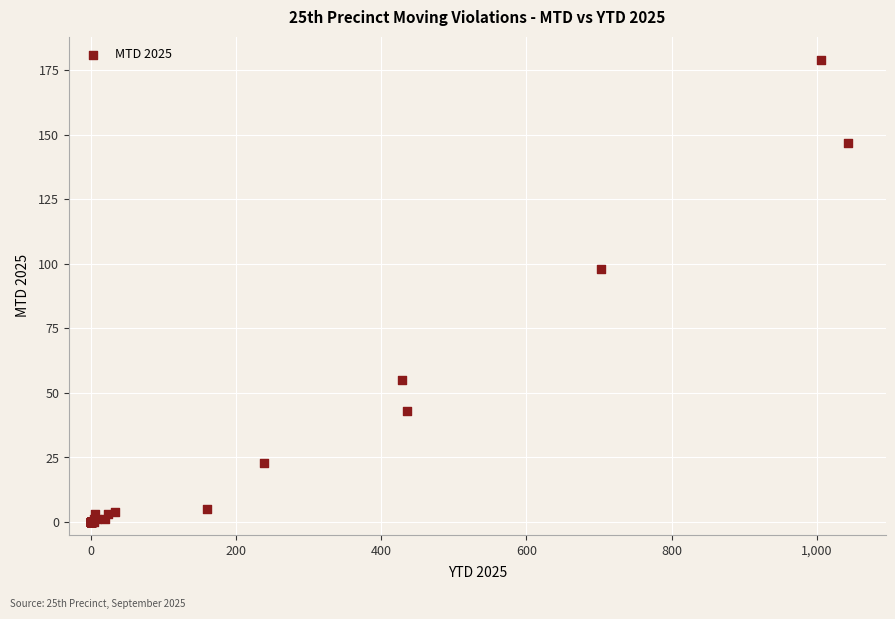

What Y value in the scatter plot is closest to 89?

98